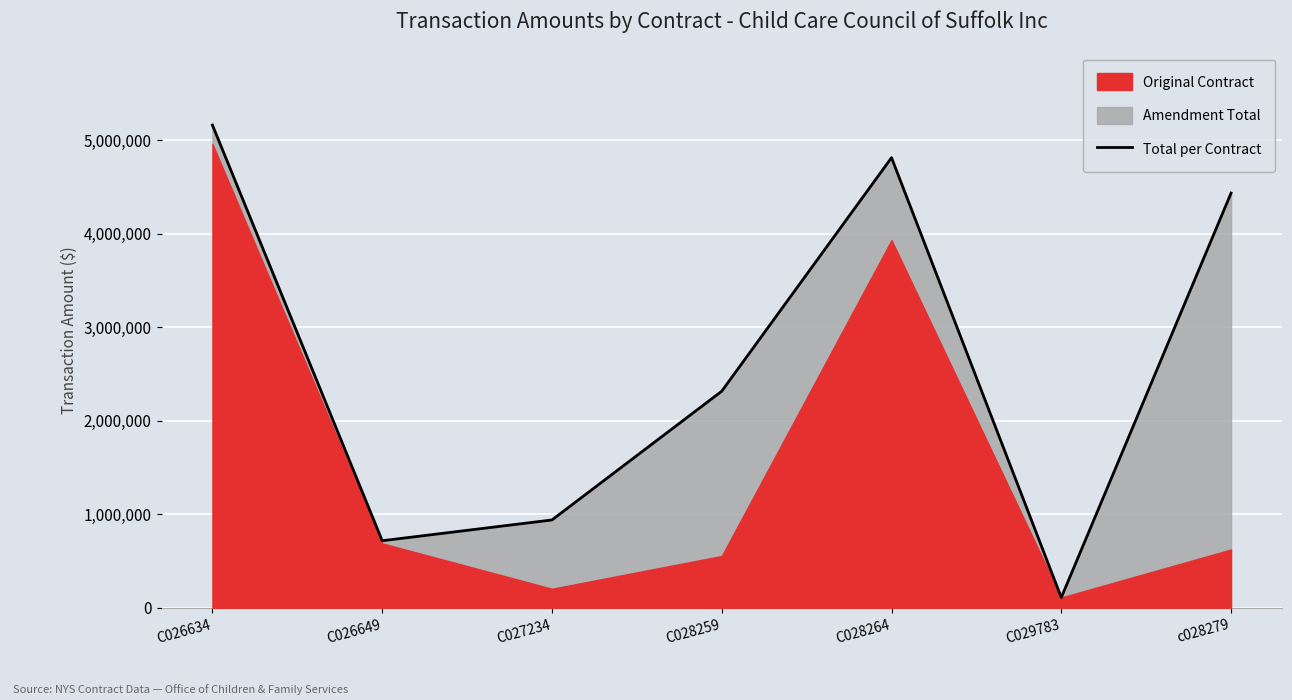

Reading left to right, transcribe all the data shown in this chart.

5160452	718750	940706	2316680	4811973	112000	4433570